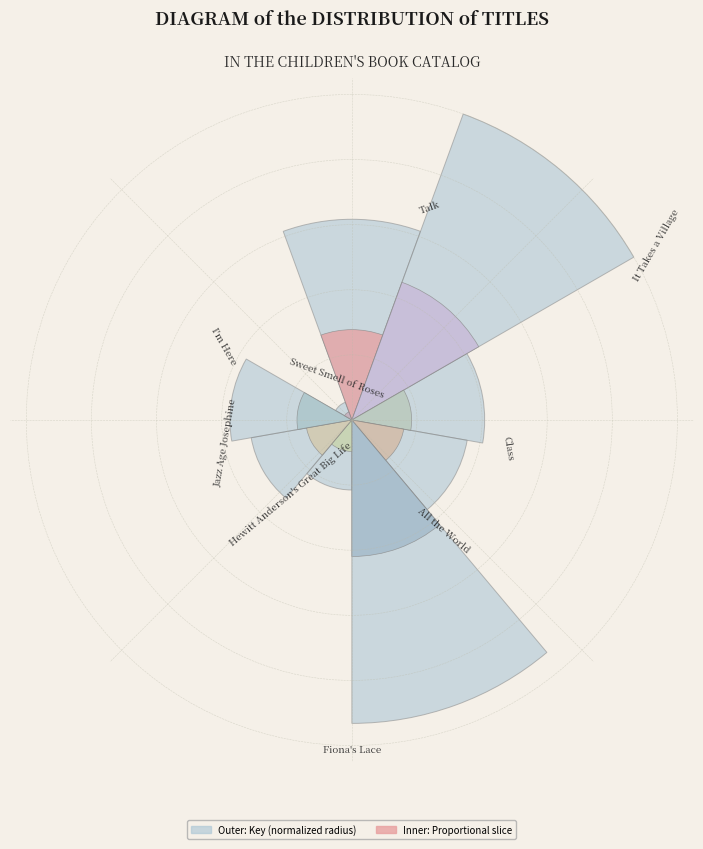

Does any single category account for the majority?

No